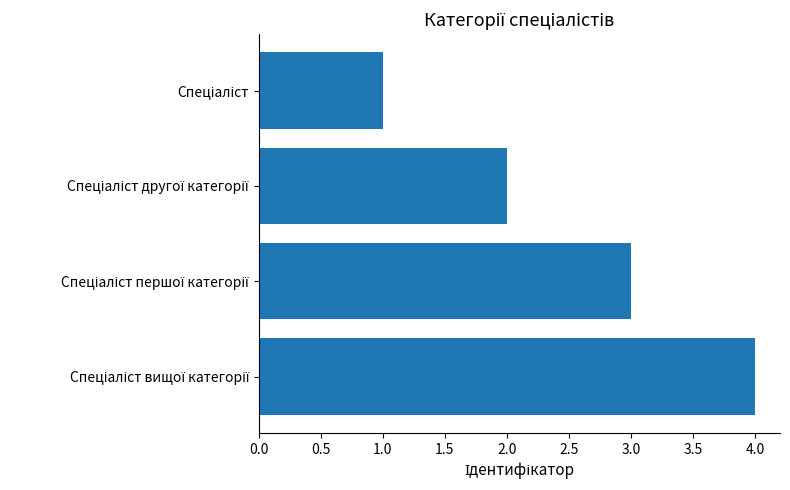

Are the bars horizontal?

Yes